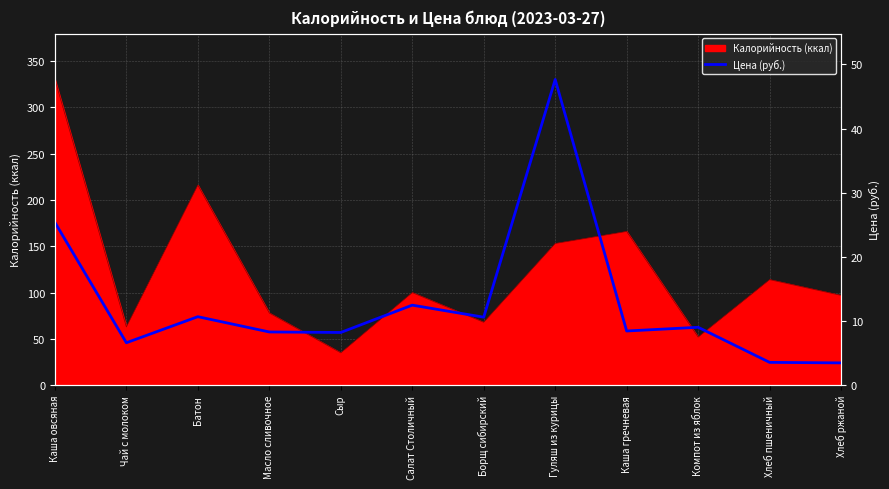

How many interior local valleys (lower than both neighbors) does the data have?

4